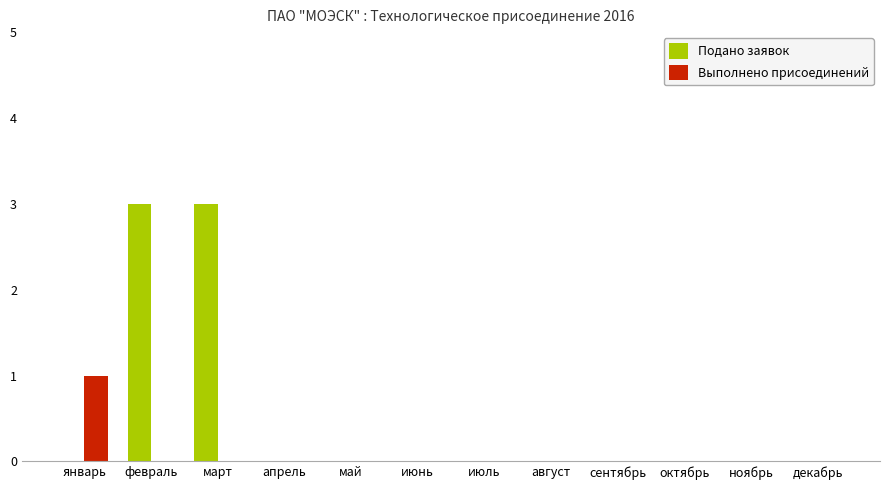

True or false: Выполнено присоединений has a value of 0 at февраль.

True